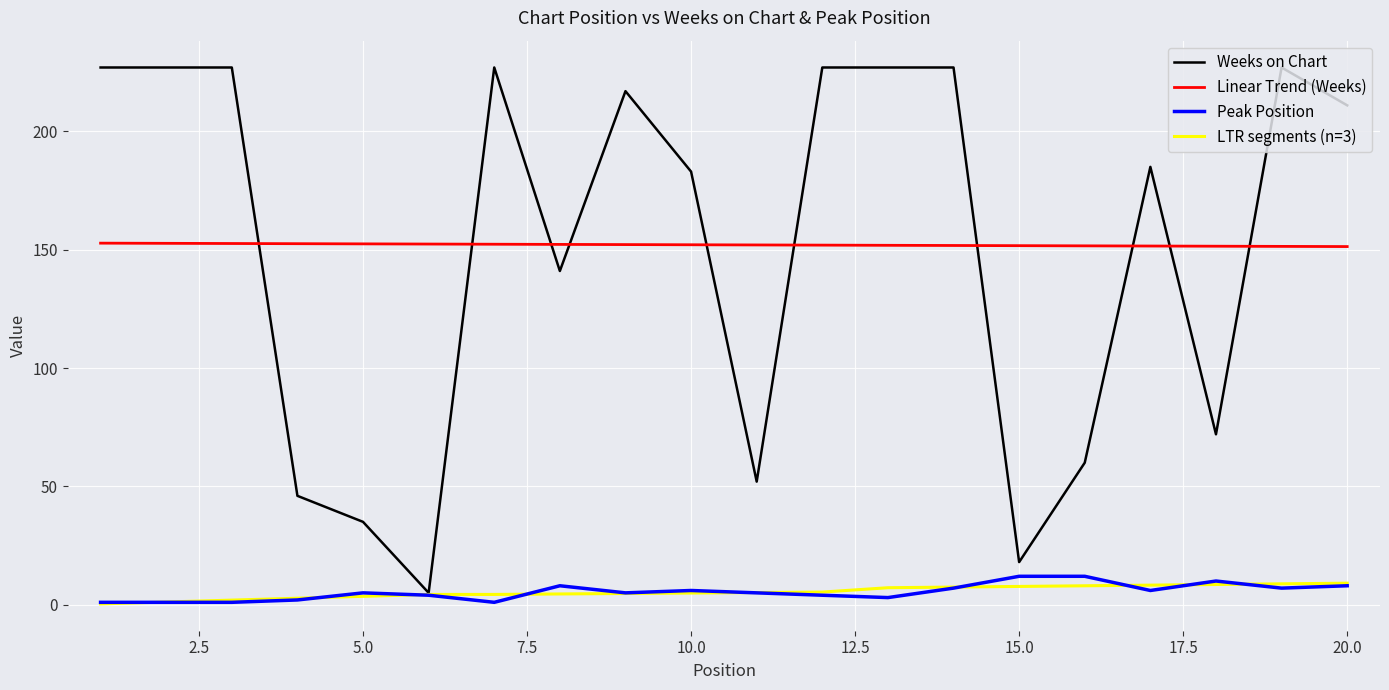

True or false: Peak Position and Linear Trend (Weeks) cross at least once.

False